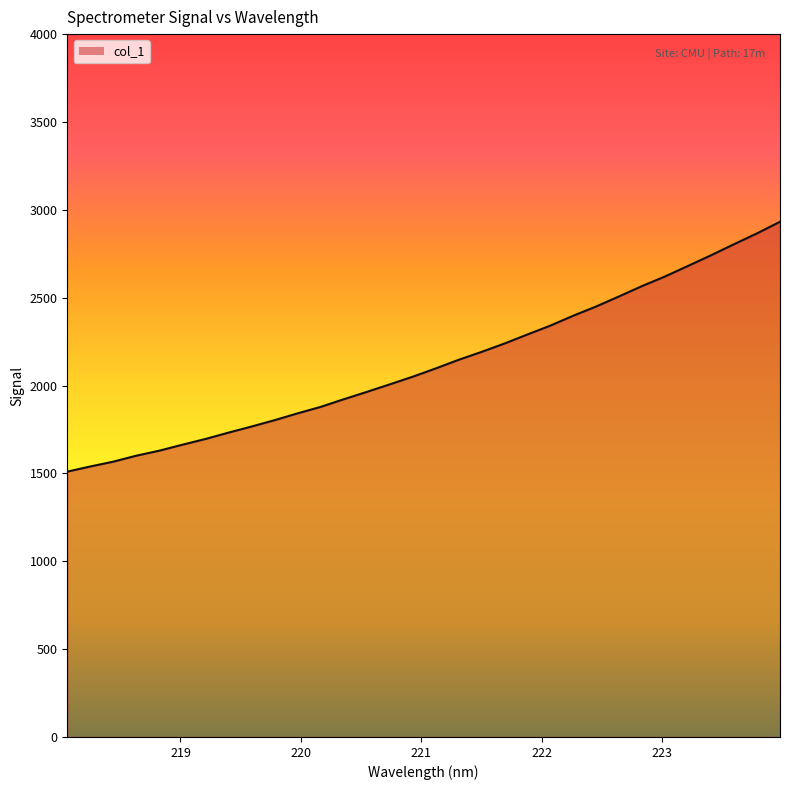

What is the difference between the maximum and minimum values?

1422.1